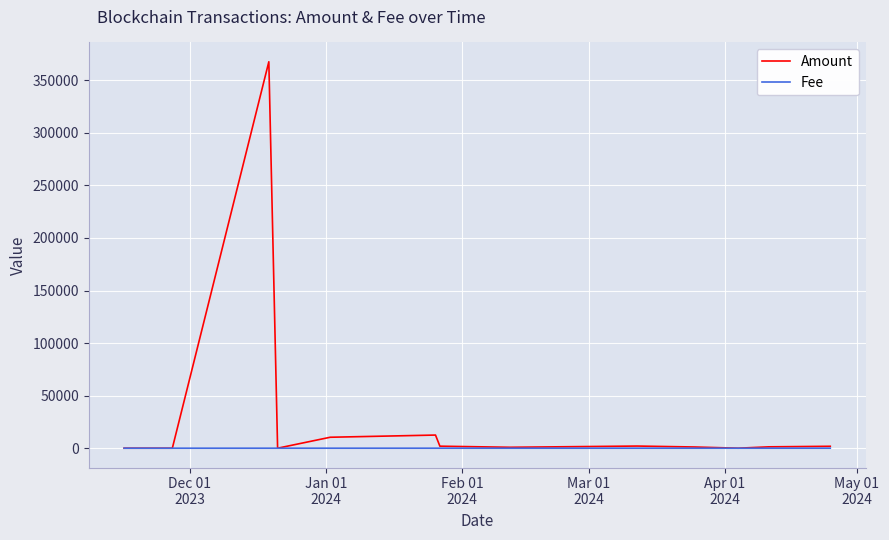

Which series has the largest total across all categories?

Amount